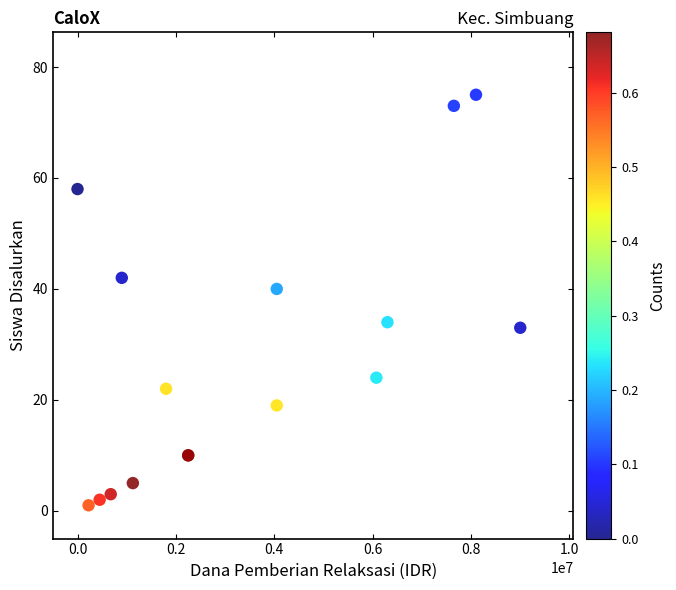

What Y value in the scatter plot is closest to 38?

40